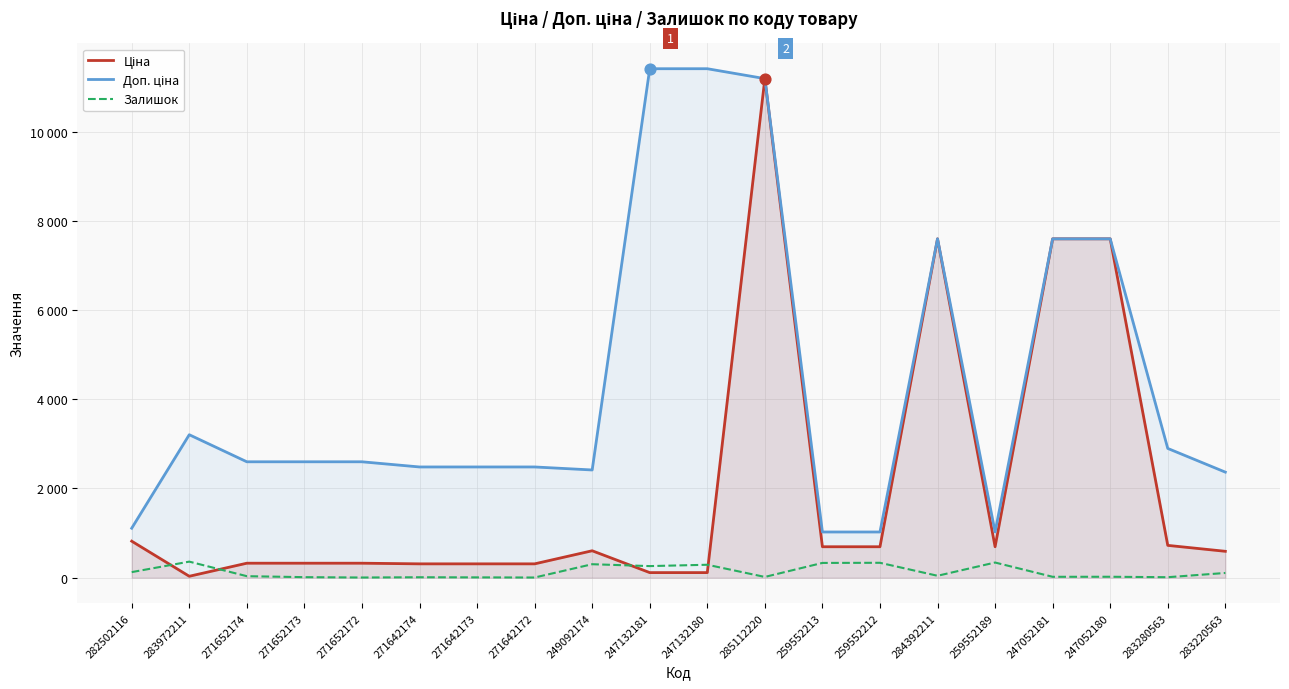

Which series has the largest total across all categories?

Доп. ціна